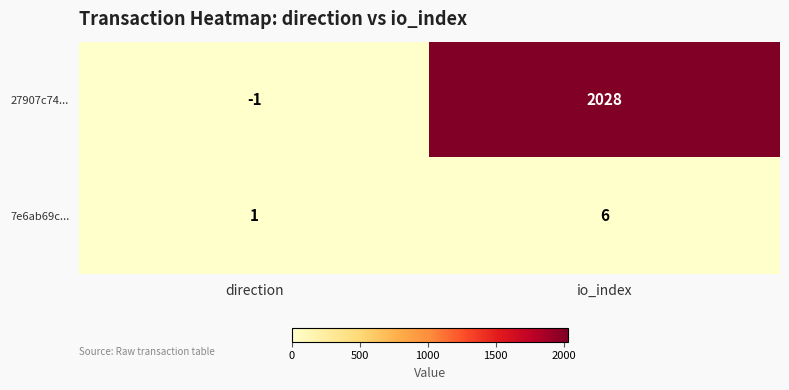

Which series has the widest spread of values?

27907c74...